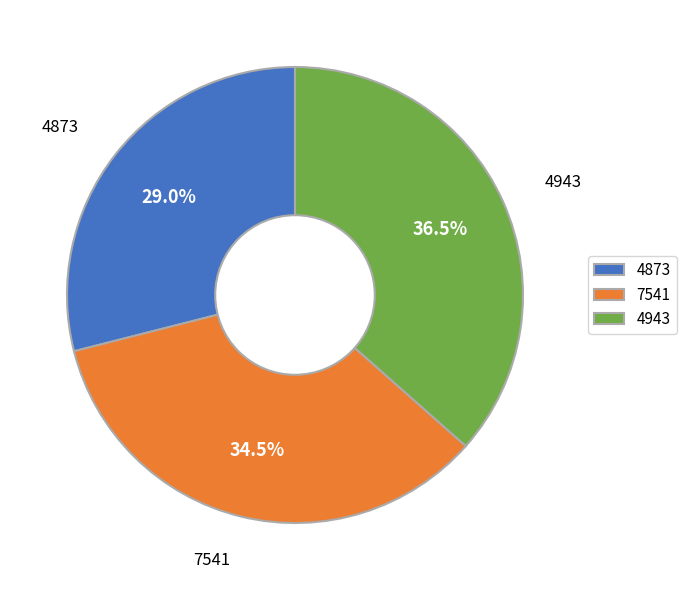

Count the number of slices in the pie.

3